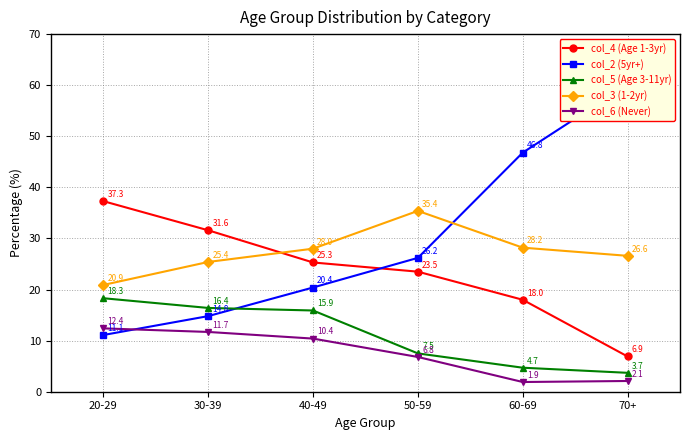

True or false: col_5 (Age 3-11yr) and col_4 (Age 1-3yr) intersect in this chart.

False